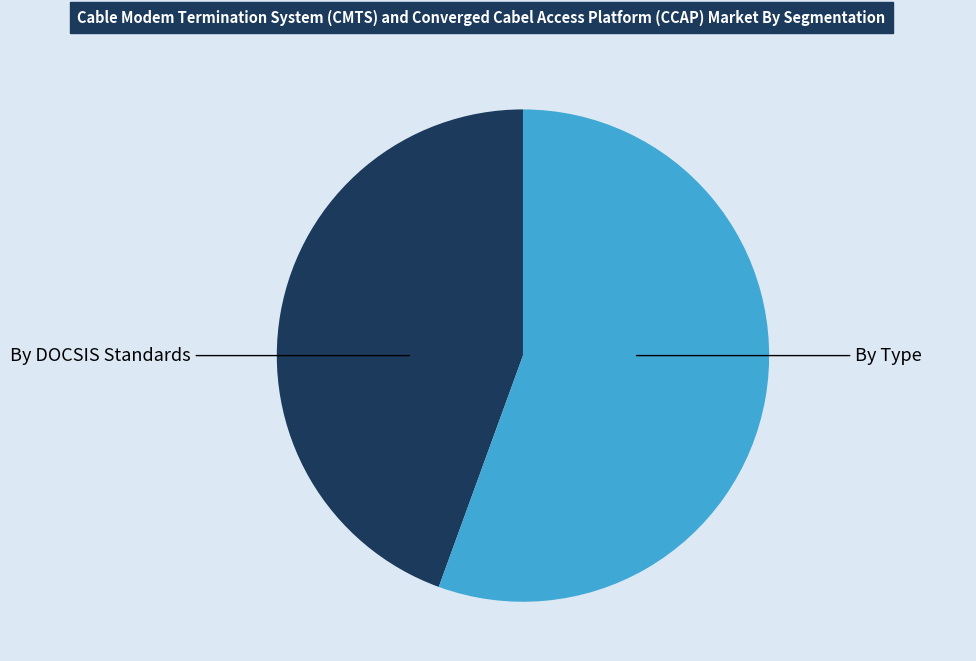

Is there a majority slice in this chart?

Yes